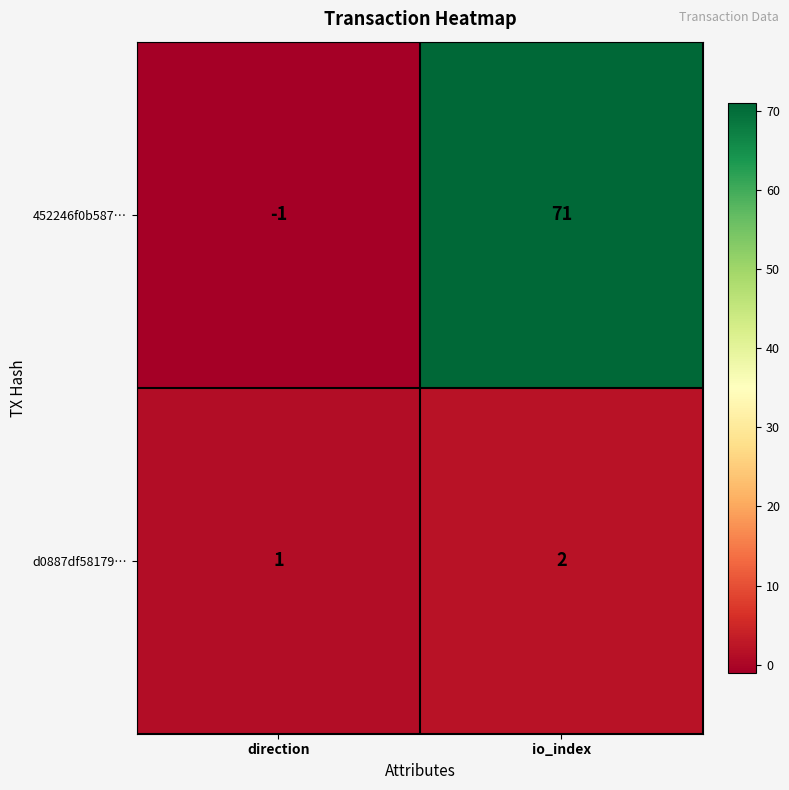

How many data points does each series have?

2